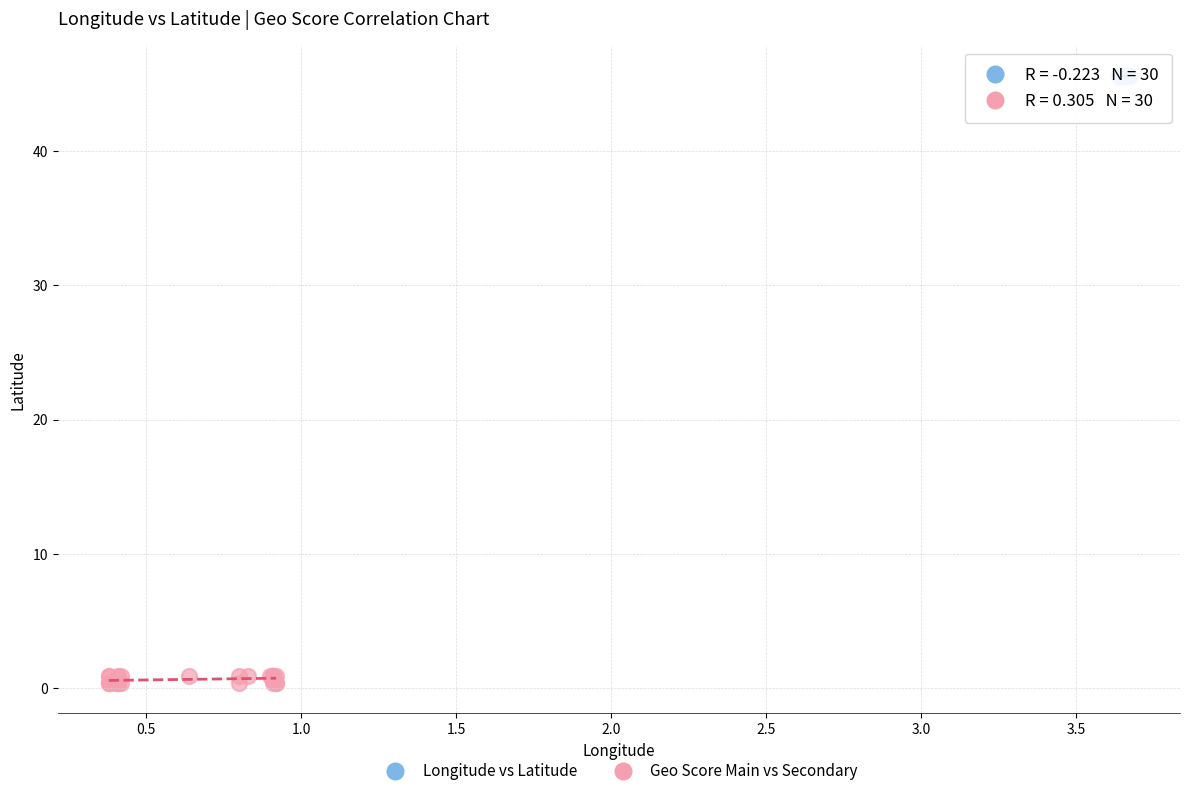

What are all the series names shown in the legend?

Longitude vs Latitude, Geo Score Main vs Secondary